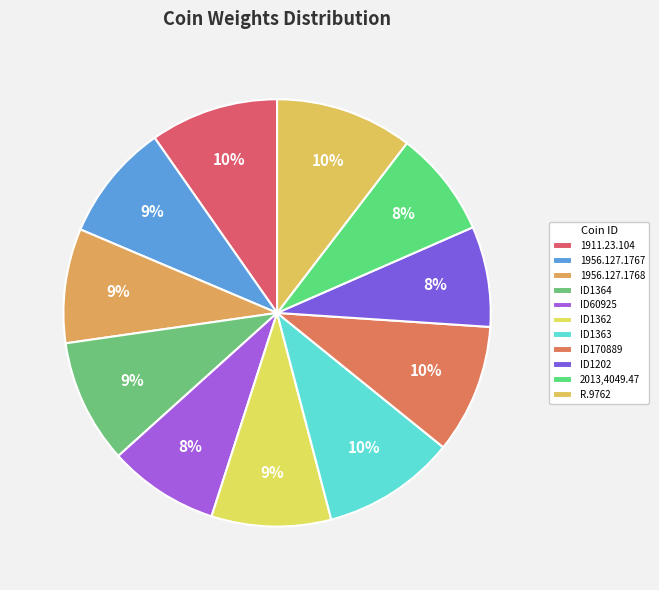

Does R.9762 represent more than half of the total?

No